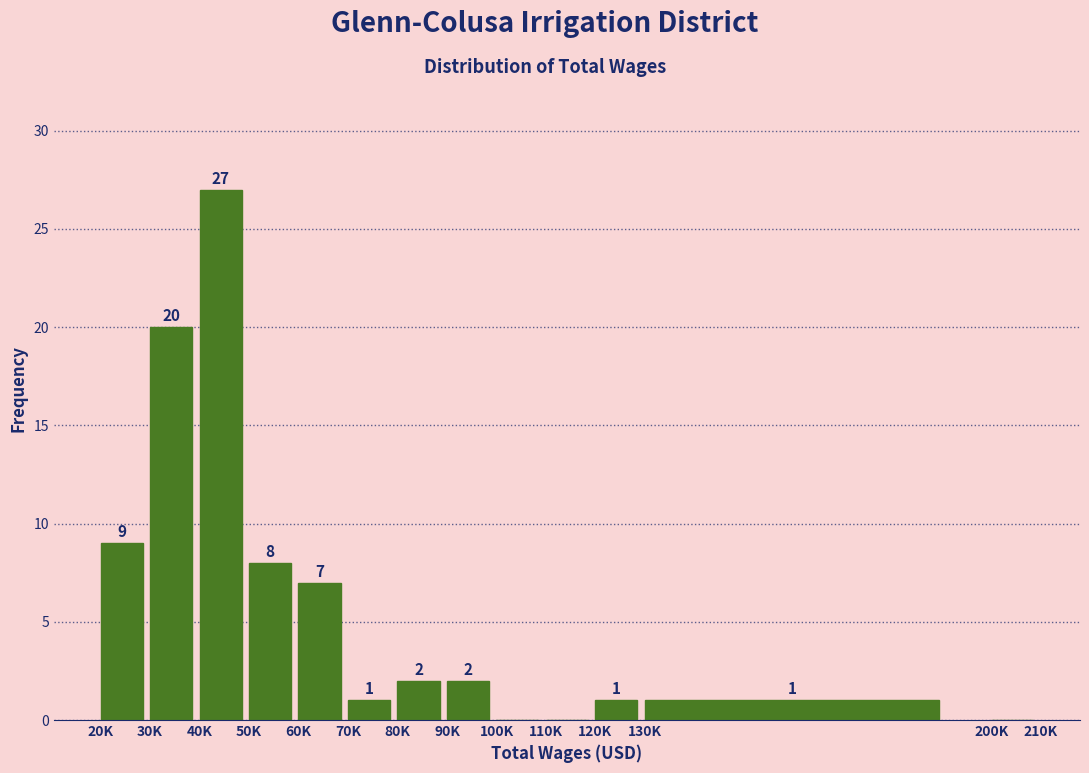

Reading left to right, transcribe all the data shown in this chart.

20K=9	30K=20	40K=27	50K=8	60K=7	70K=1	80K=2	90K=2	100K=0	110K=0	120K=1	130K=1	200K=0